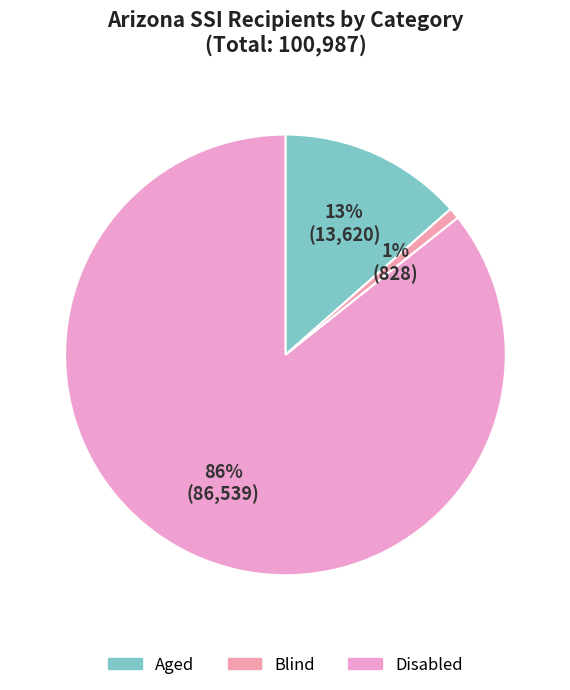

Which slice is the smallest?

Blind